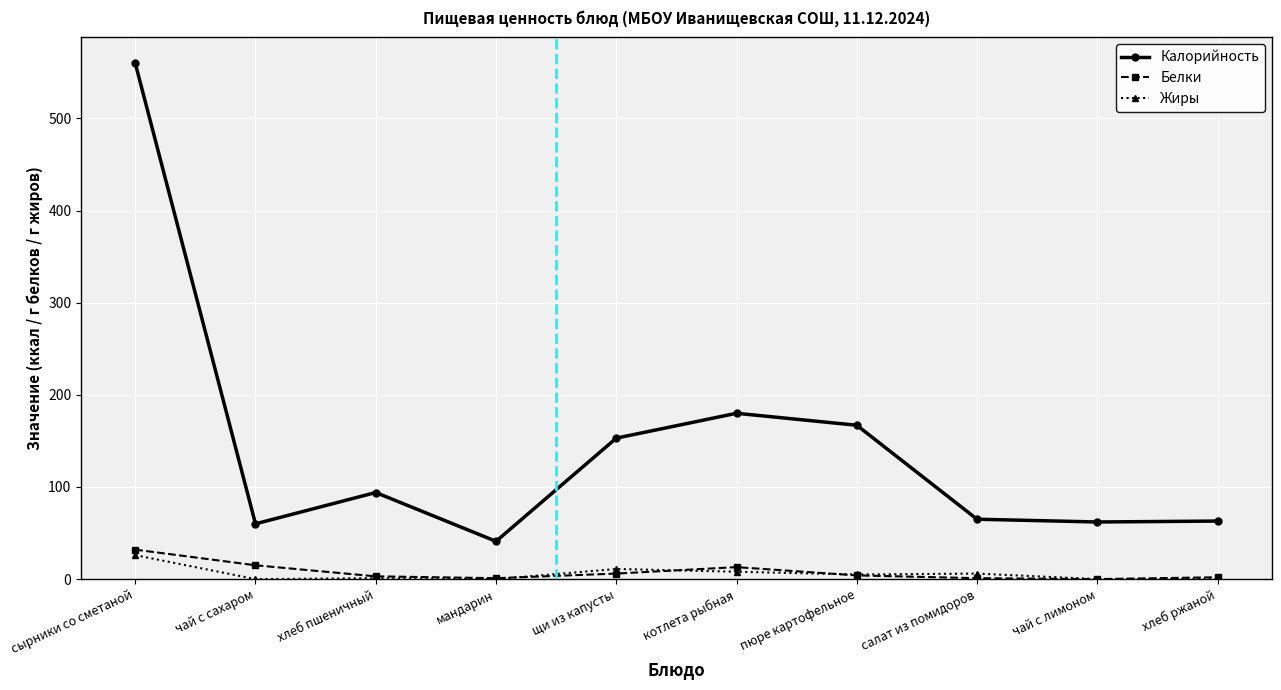

What position from the left is сырники со сметаной?

1